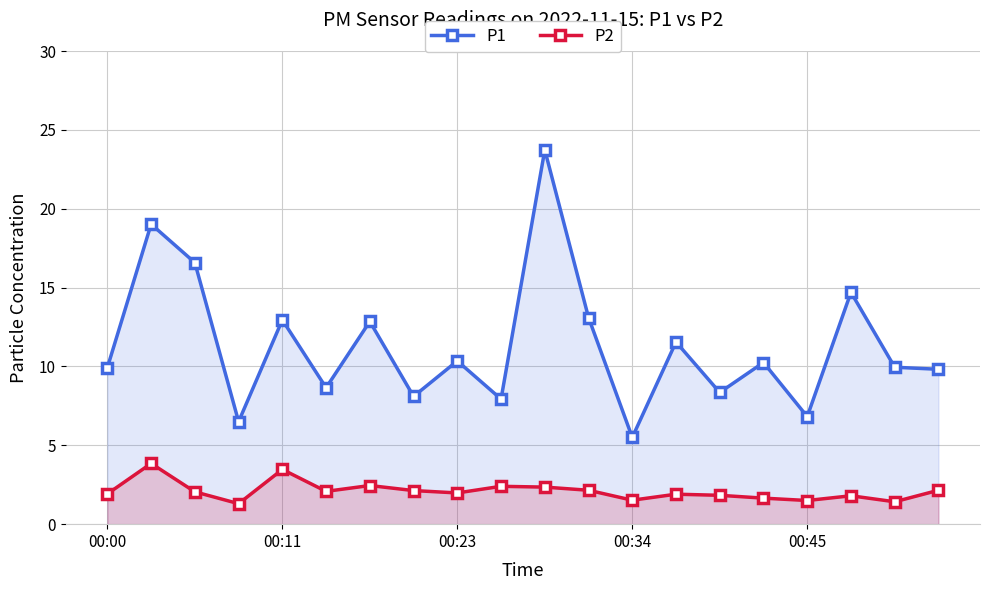

What position from the right is 18?

2